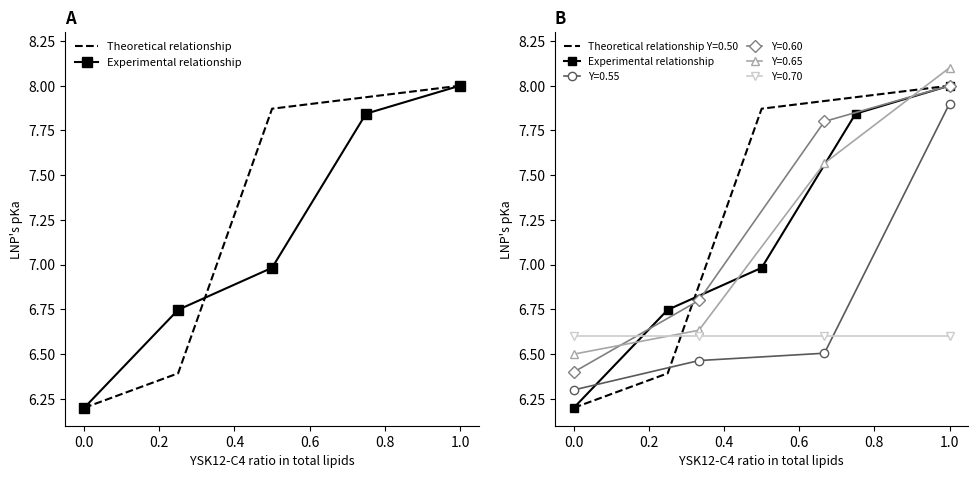

What is the average value of the Experimental relationship series?

7.2